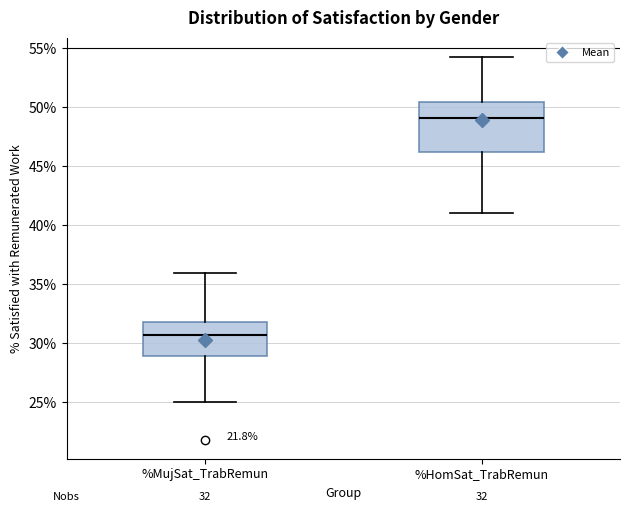

Which box is the tallest, from its lower edge to its upper edge?

%HomSat_TrabRemun